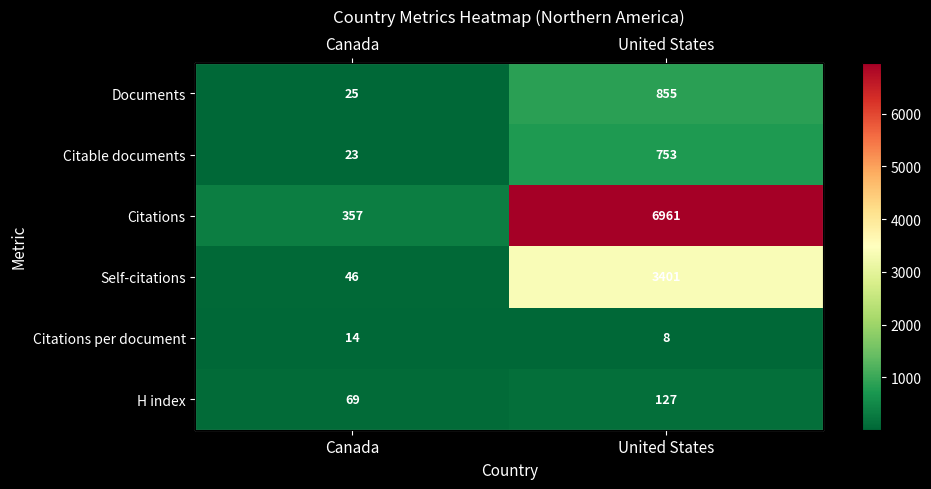

At which category is the sum across all series the highest?

United States